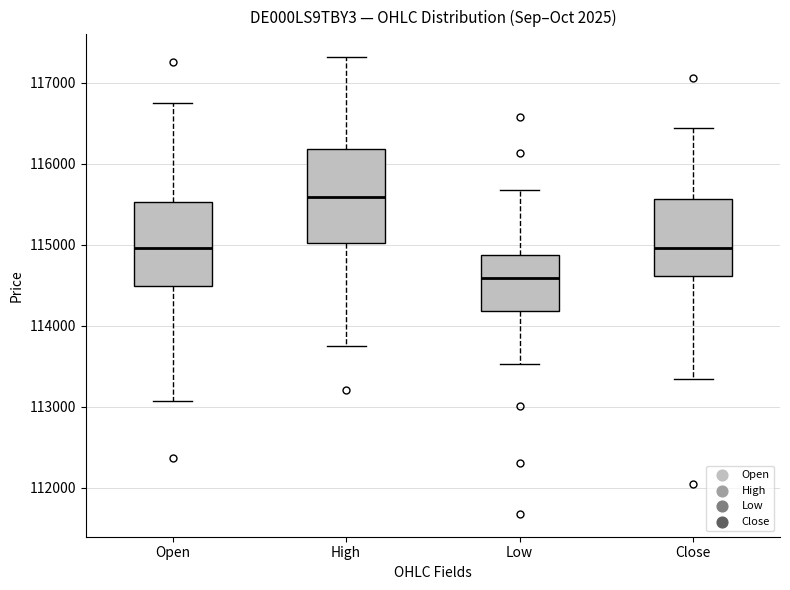

Reading left to right, read every box against the y-axis: the position of its median line, the range the box covers, and the ends of its whiskers. The values are not printed on the chart, so give them approximately, as read against the axis.

Open: median 115000, box 114500 to 115500, whiskers 113100 to 116800
High: median 115600, box 115000 to 116200, whiskers 113800 to 117300
Low: median 114600, box 114200 to 114900, whiskers 113500 to 115700
Close: median 115000, box 114600 to 115600, whiskers 113300 to 116400